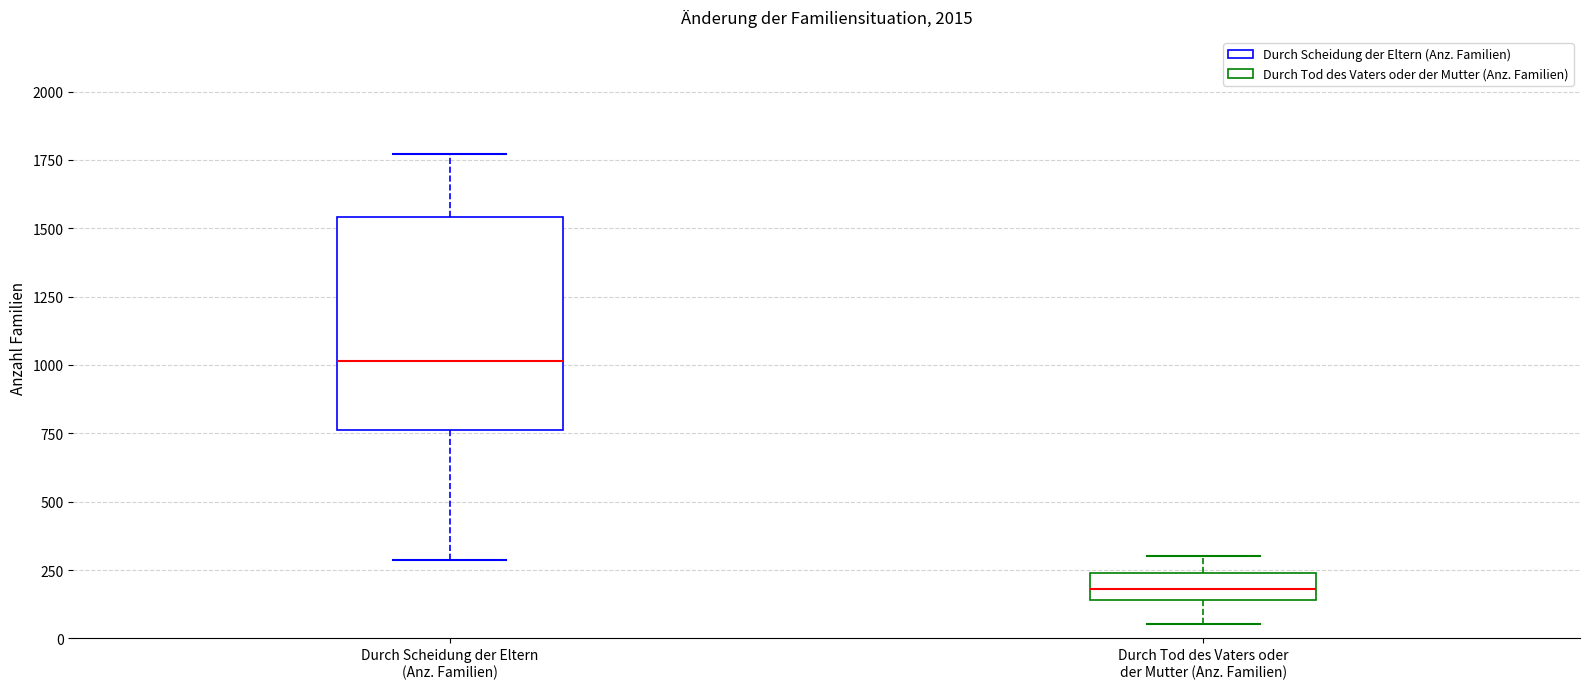

Which box's median line is the lowest?

Durch Tod des Vaters oder der Mutter (Anz. Familien)